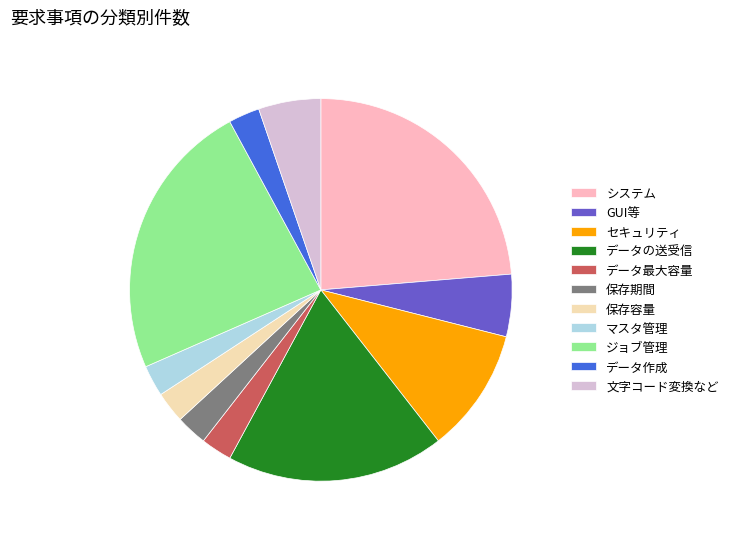

True or false: 保存期間 accounts for 8% of the total.

False